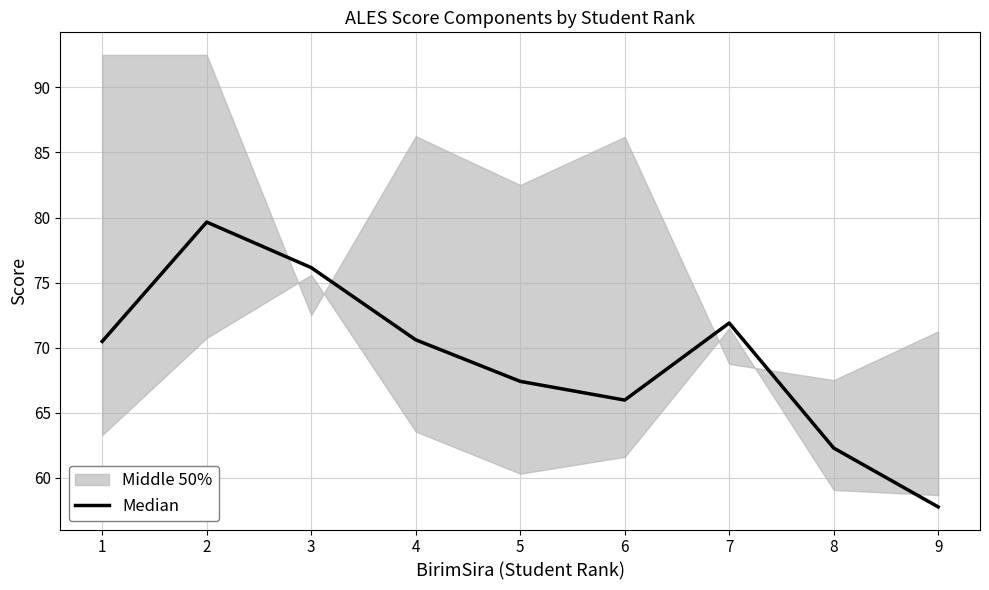

Does the chart display data point markers on the line(s)?

No